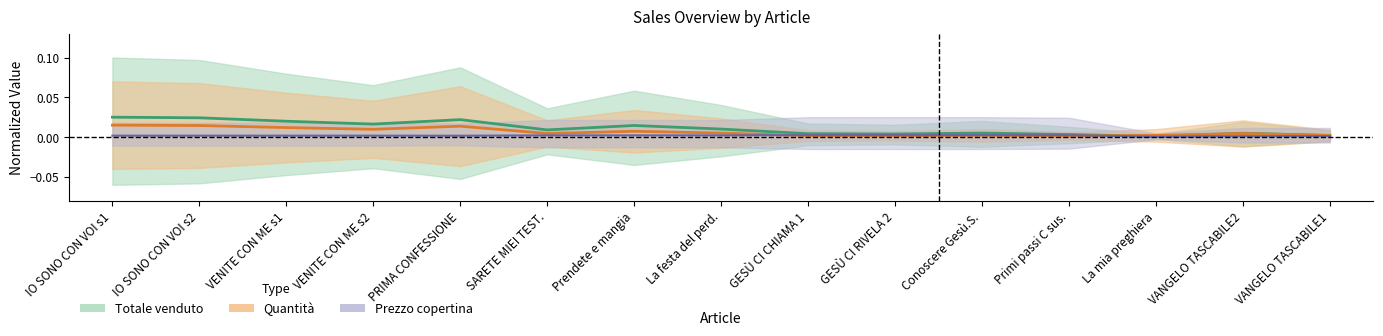

True or false: Totale venduto and Prezzo copertina cross at least once.

False